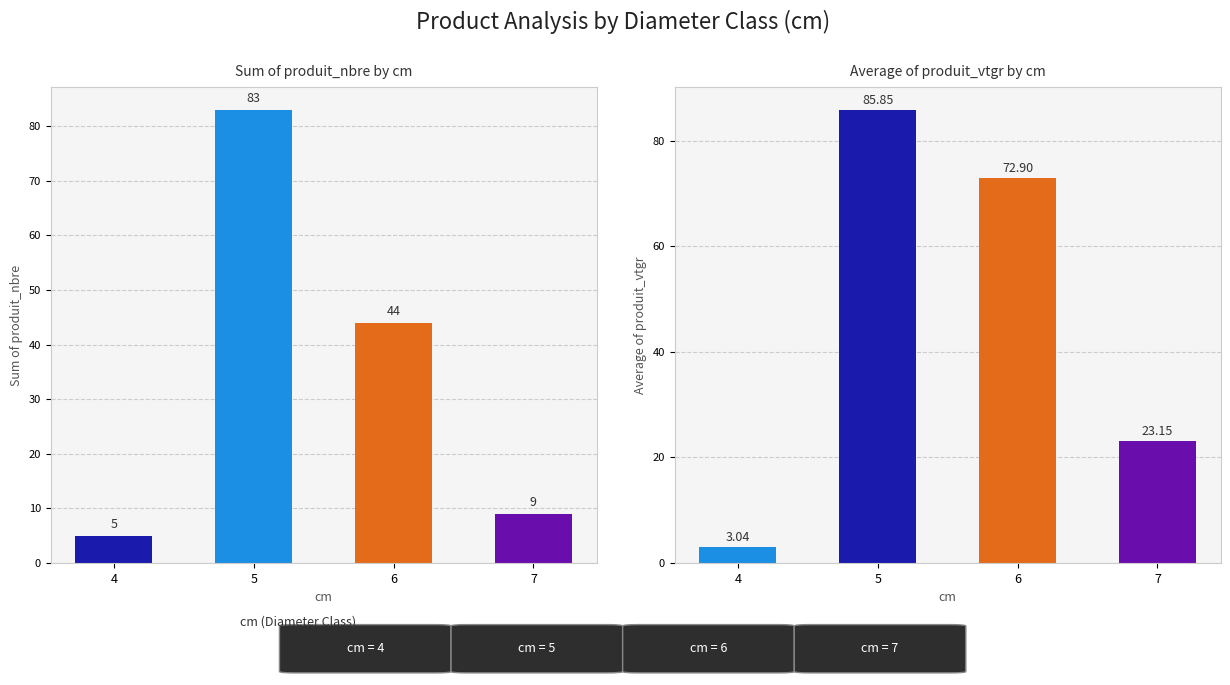

Does the chart contain any negative values?

No